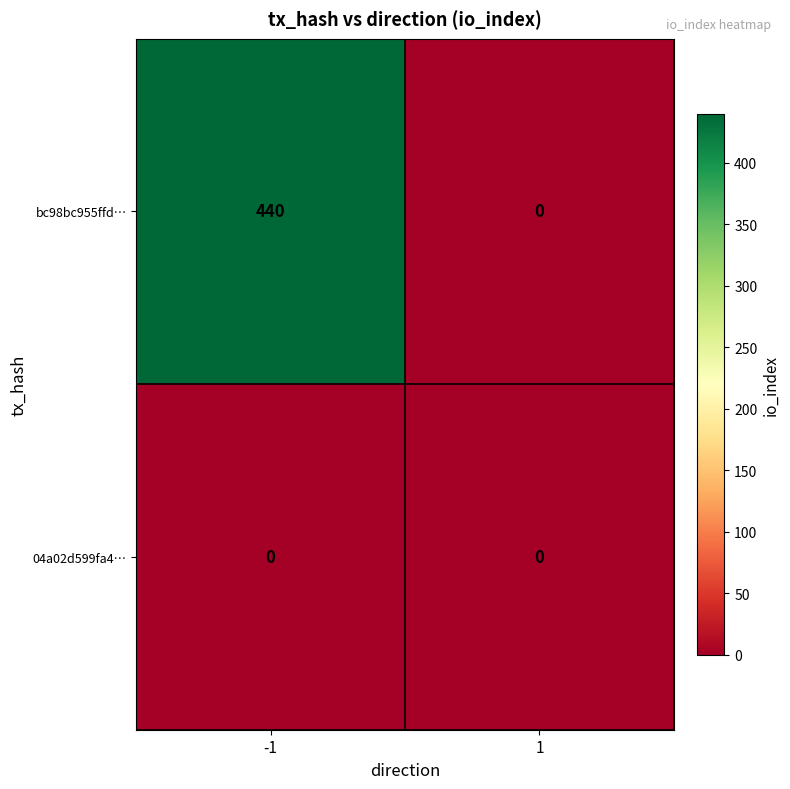

What is the difference between the maximum and minimum values in the bc98bc955ffd… series?

440